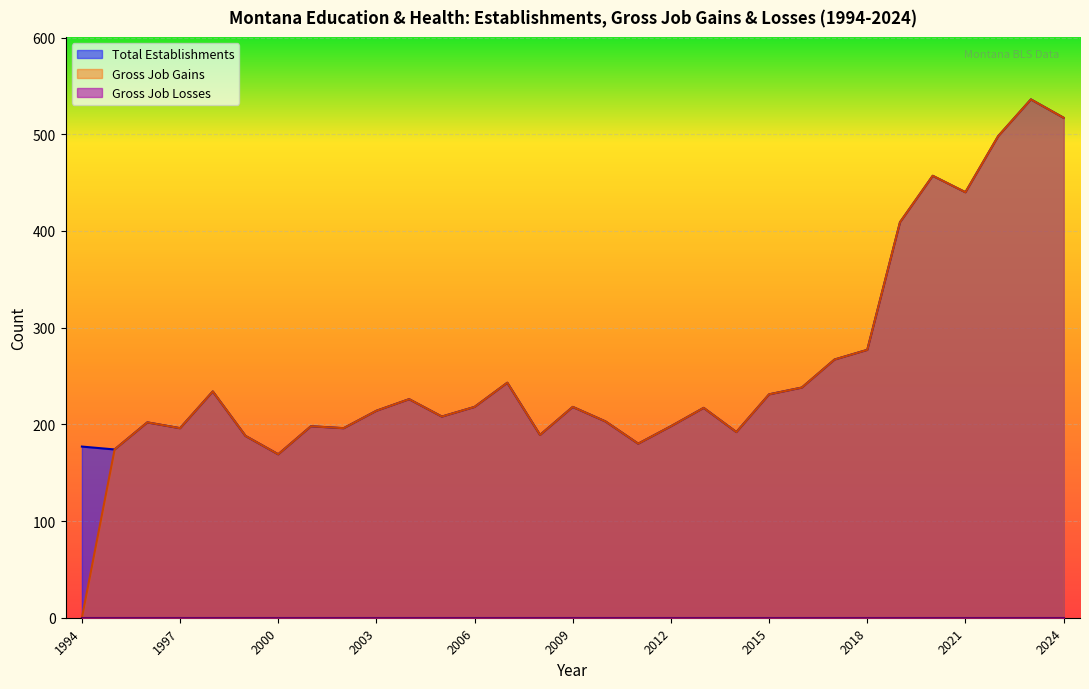

What is the lowest value of the Total Establishments series?

169